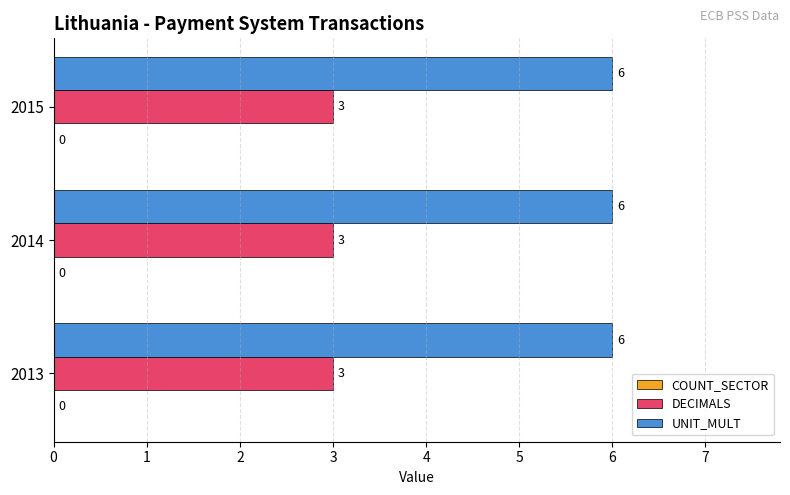

What is the spread (max minus min) of values at 2015?

3